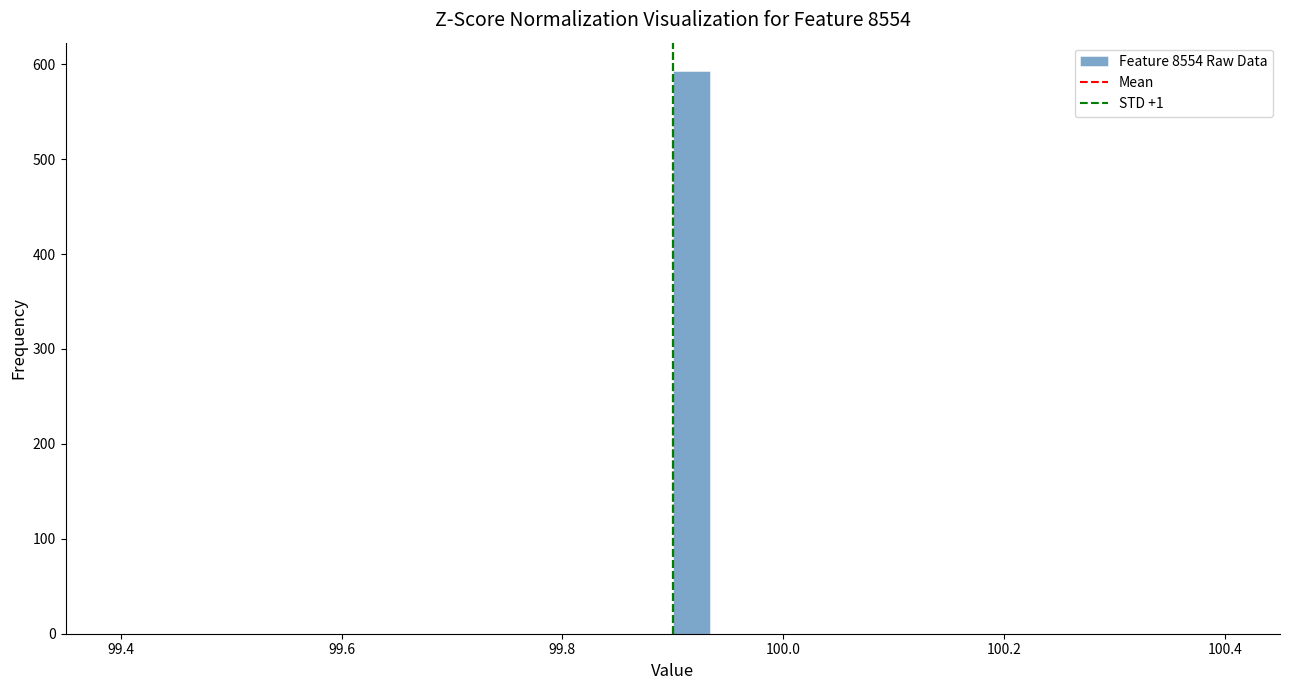

Read against the x-axis, roughly where is the centre of the tallest bar?

99.92